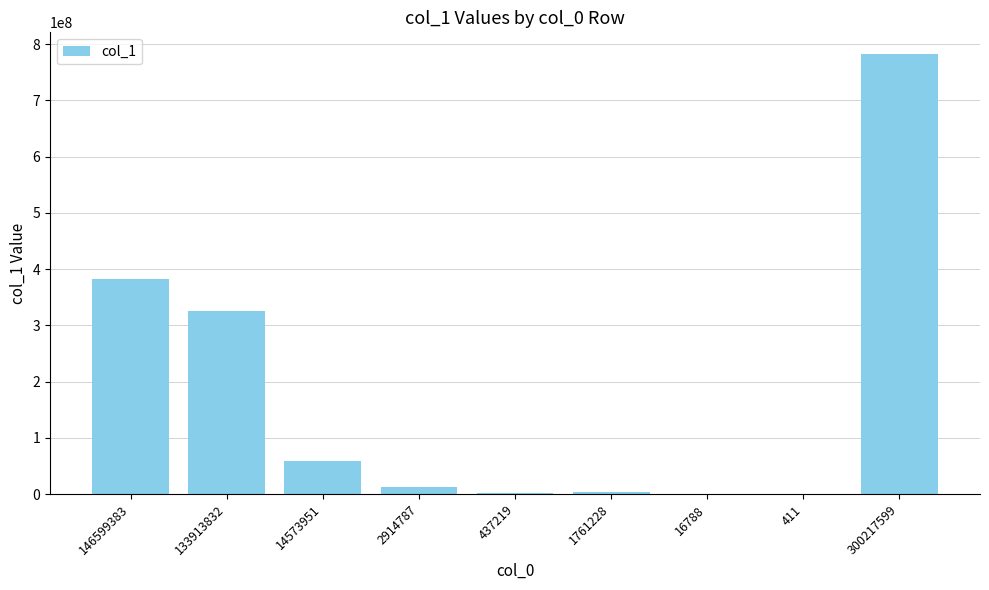

What is the sum of all values?

1563566634